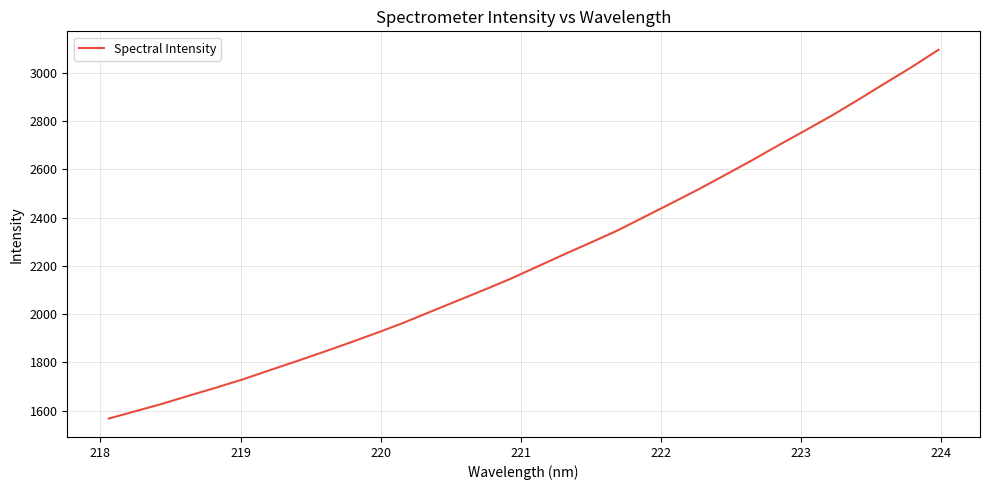

What is the difference between the maximum and minimum values?

1529.3